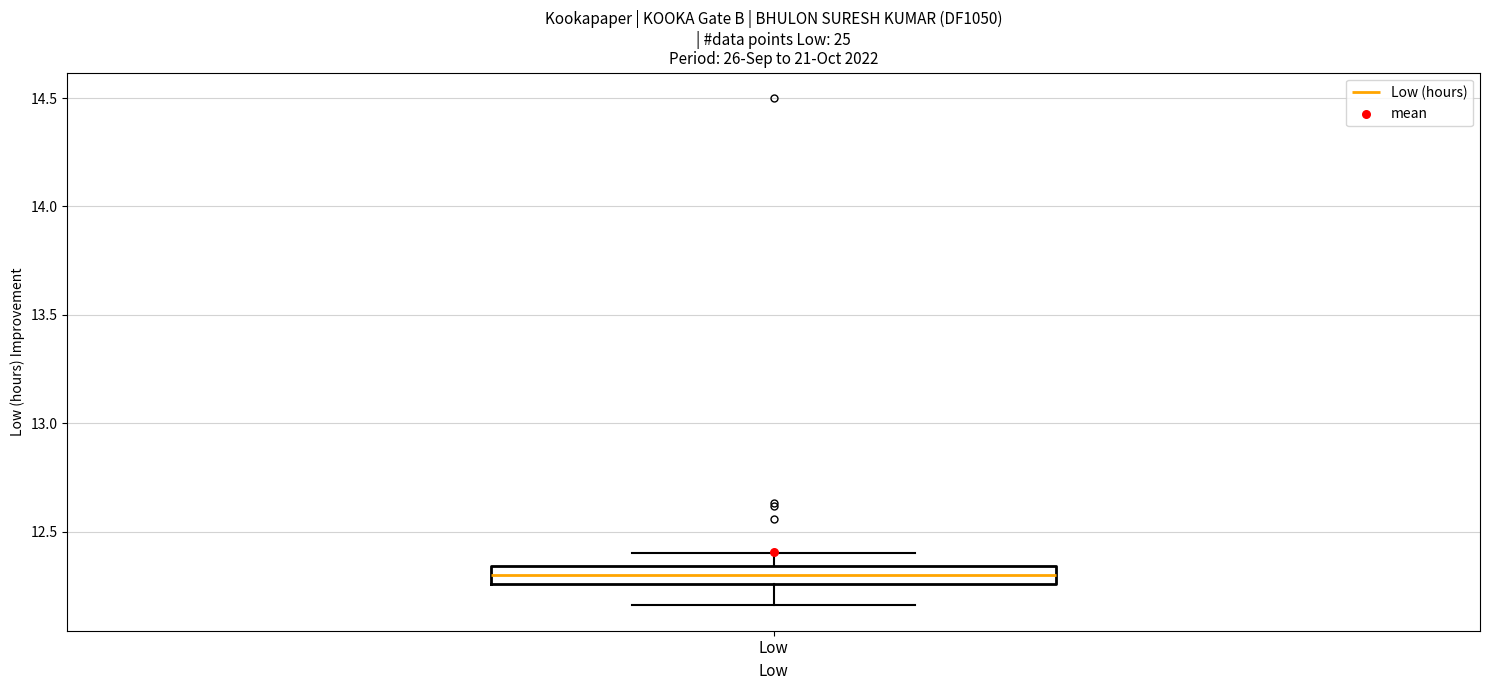

Transcribe this box plot: give where the median line is, the range the box spans, and where the two whiskers end, as read against the y-axis. The values are not printed on the chart, so give them approximately, as read against the axis.

median 12.30, box 12.25 to 12.35, whiskers 12.15 to 12.40